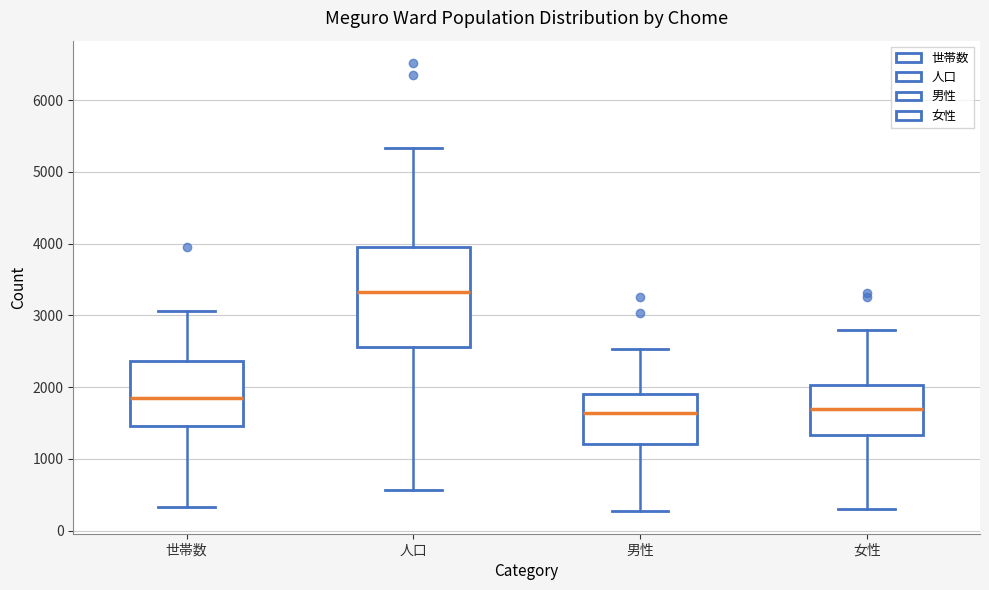

Reading left to right, transcribe this box plot: for each box, give where its median line is, the range the box spans, and where its two whiskers end, as read against the y-axis. The values are not printed on the chart, so give them approximately, as read against the axis.

世帯数: median 1900, box 1500 to 2400, whiskers 300 to 3100
人口: median 3300, box 2600 to 3900, whiskers 600 to 5300
男性: median 1600, box 1200 to 1900, whiskers 300 to 2500
女性: median 1700, box 1300 to 2000, whiskers 300 to 2800